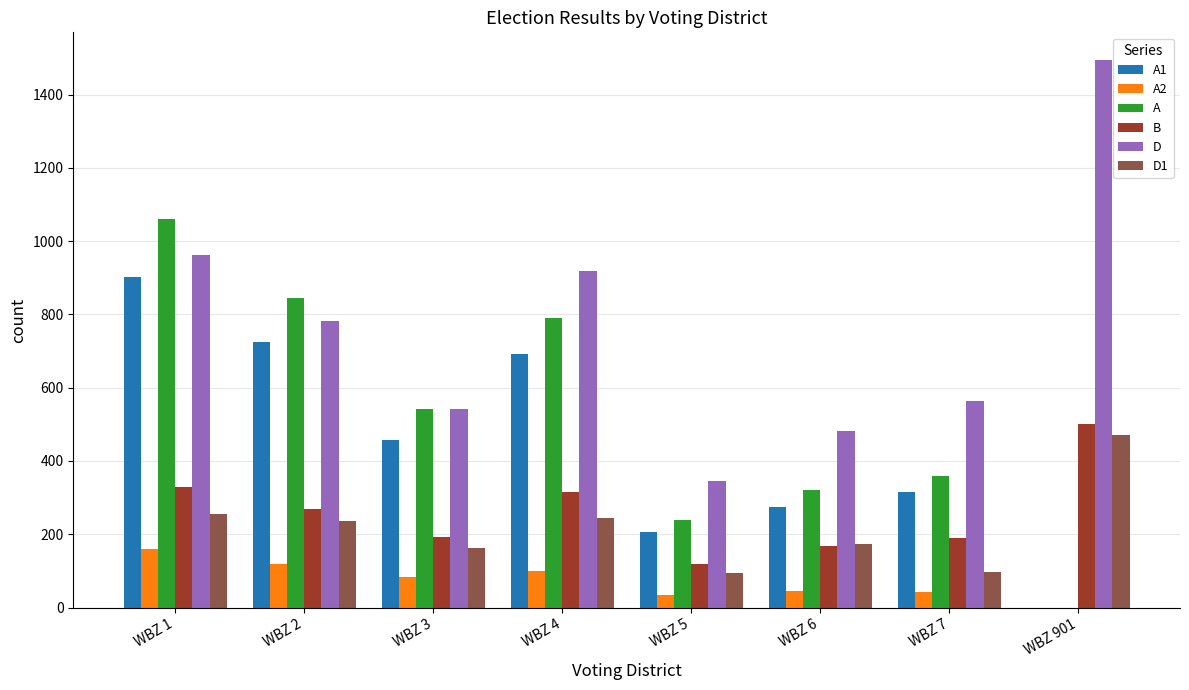

Is the value of A at WBZ 3 greater than the value of B at WBZ 7?

Yes